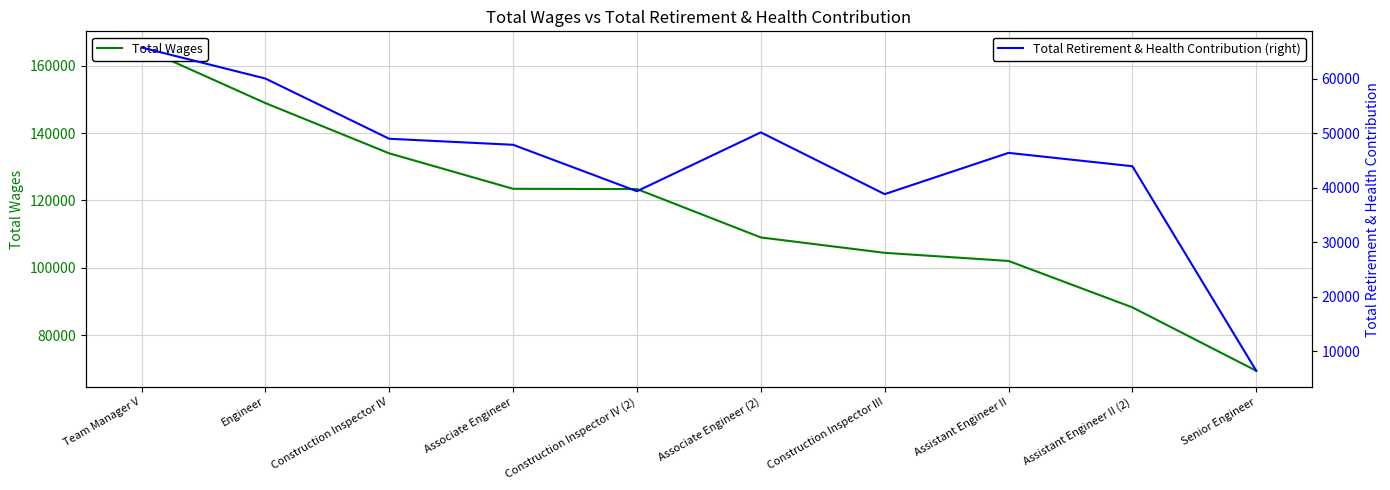

Is it true that Total Wages equals 31889 at Associate Engineer?

False